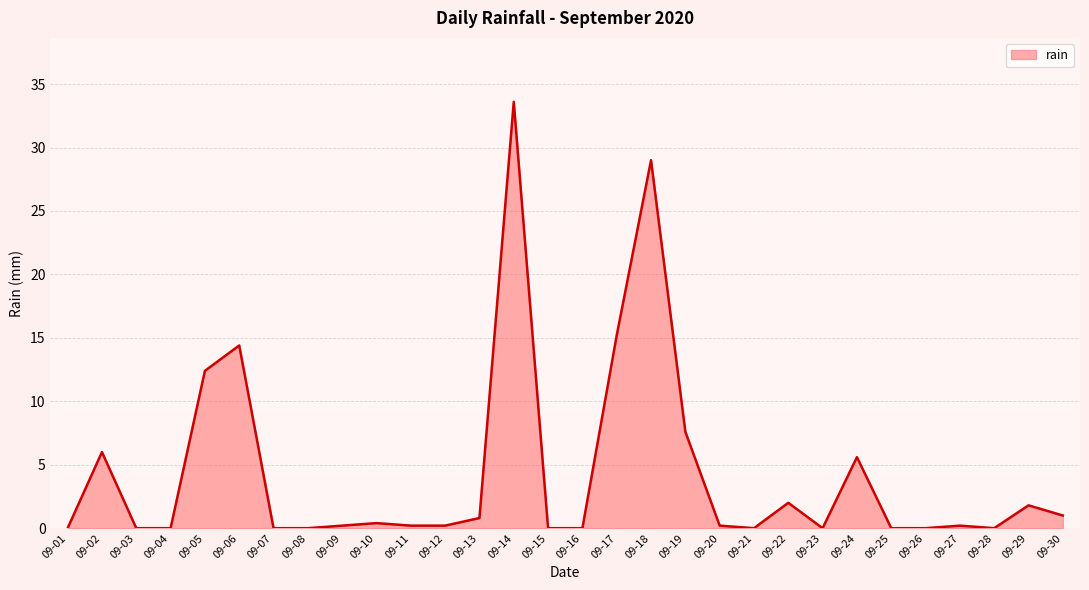

Where is the data nearest to the value 16?

09-17